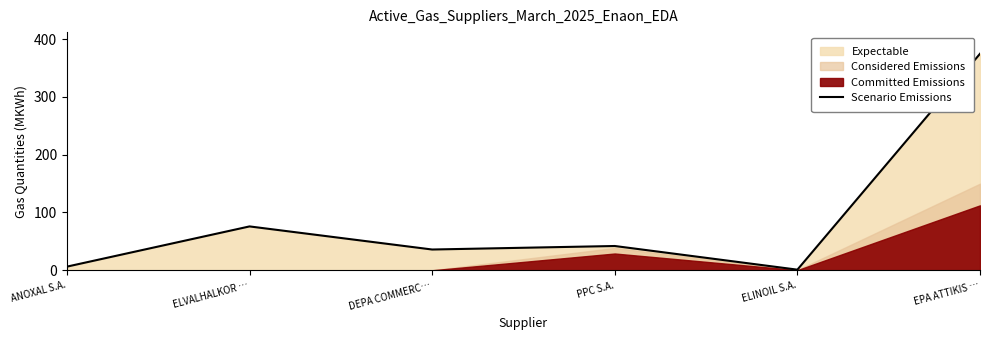

Which label corresponds to the largest value in the chart?

EPA ATTIKIS …